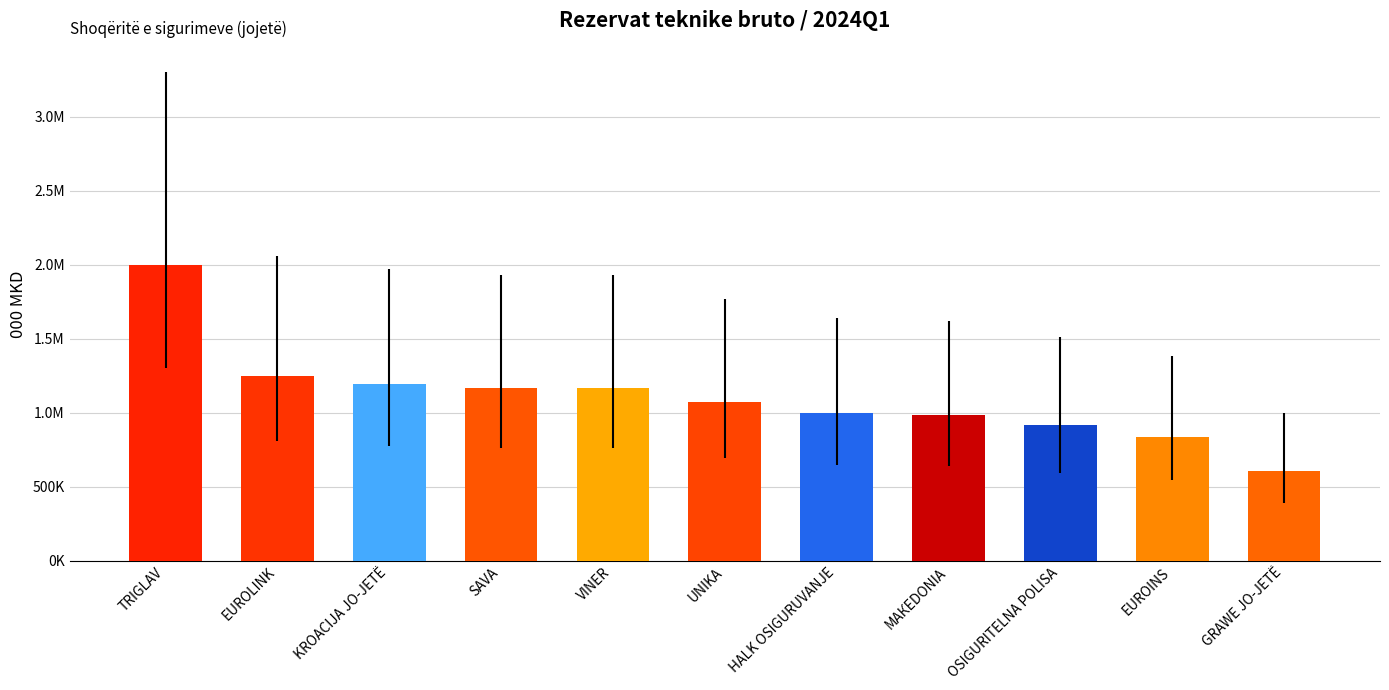

At which category does the chart reach its peak across all series?

TRIGLAV